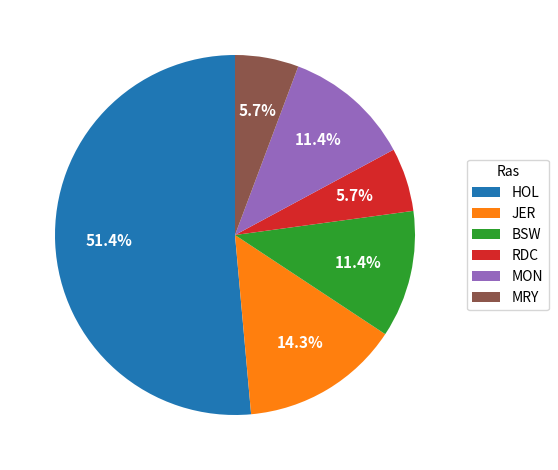

Do MON and RDC together represent more than half of the pie?

No